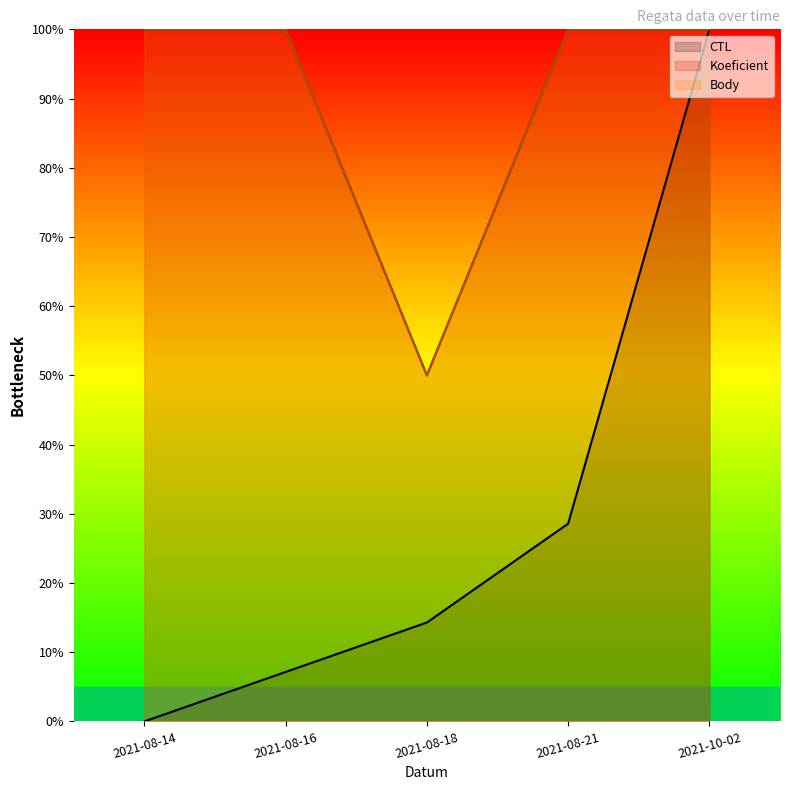

What is the label of the 2nd point from the left?

2021-08-16